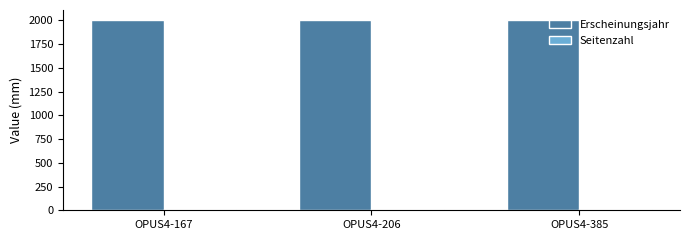

Which series has the largest total across all categories?

Erscheinungsjahr